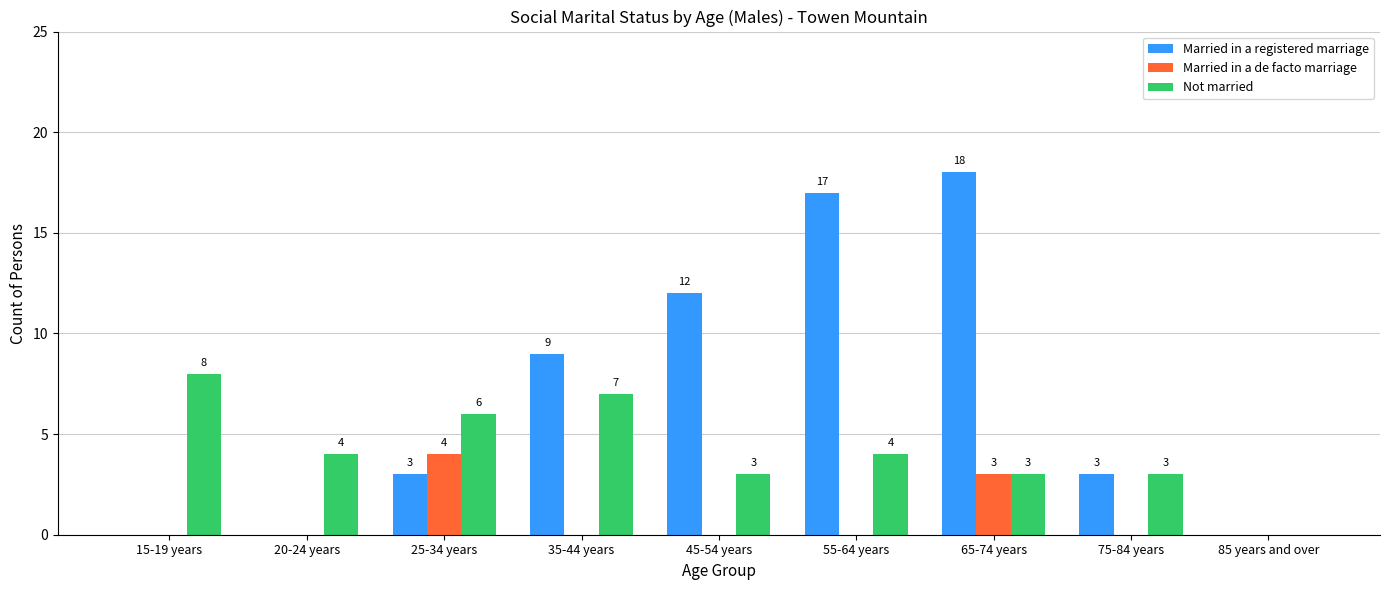

Between 20-24 years and 35-44 years, which series saw the biggest shift?

Married in a registered marriage